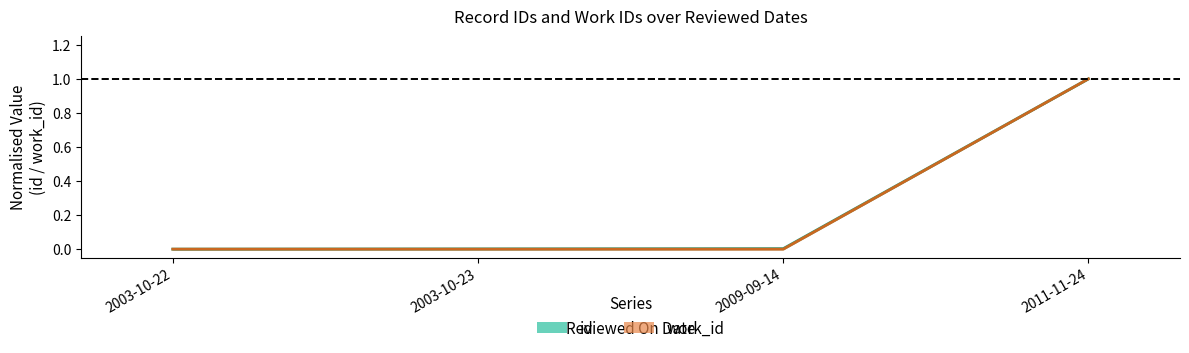

True or false: work_id (mid) has more than 1 interior local peaks.

False